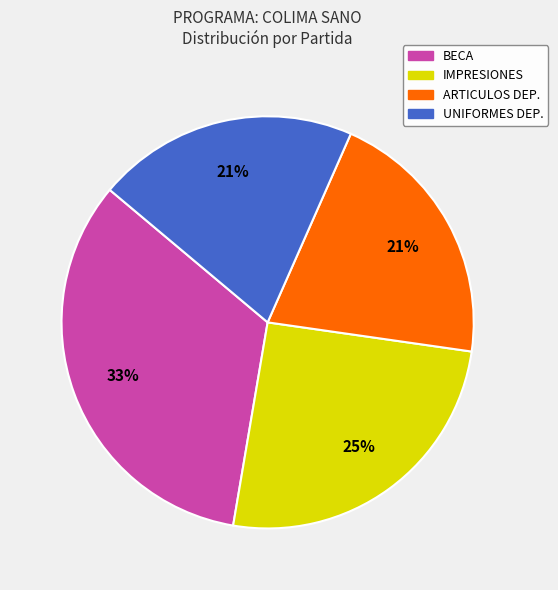

The BECA slice represents 33% of the pie. True or false?

True